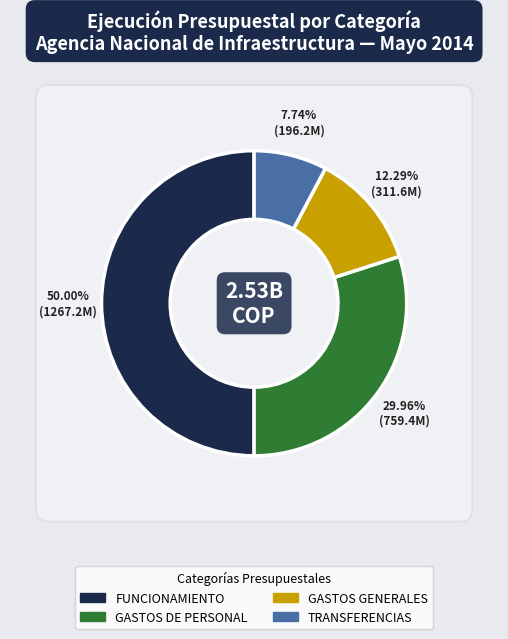

What is the change in value from GASTOS DE PERSONAL to TRANSFERENCIAS?

-563126129.0